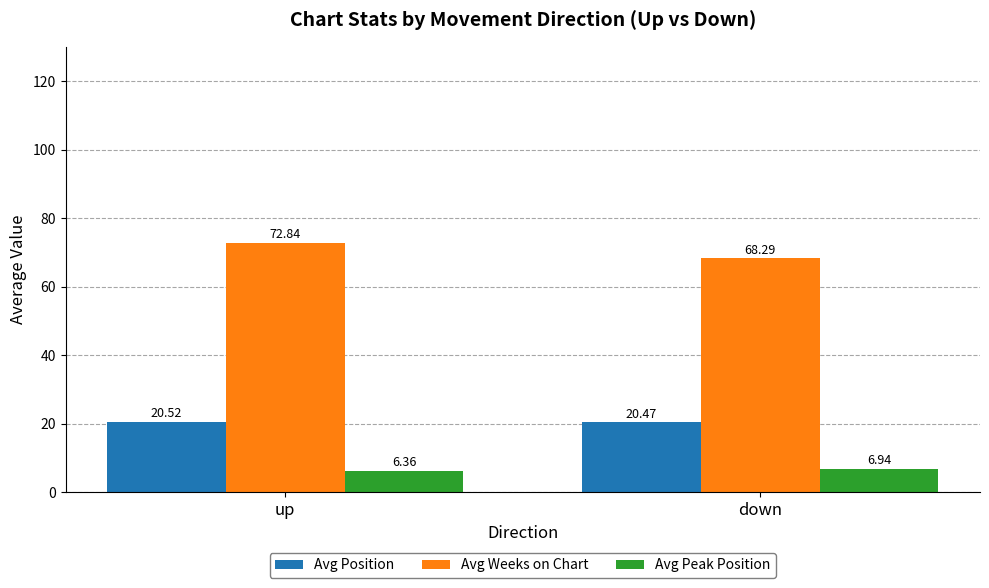

Count the number of data series in this chart.

3